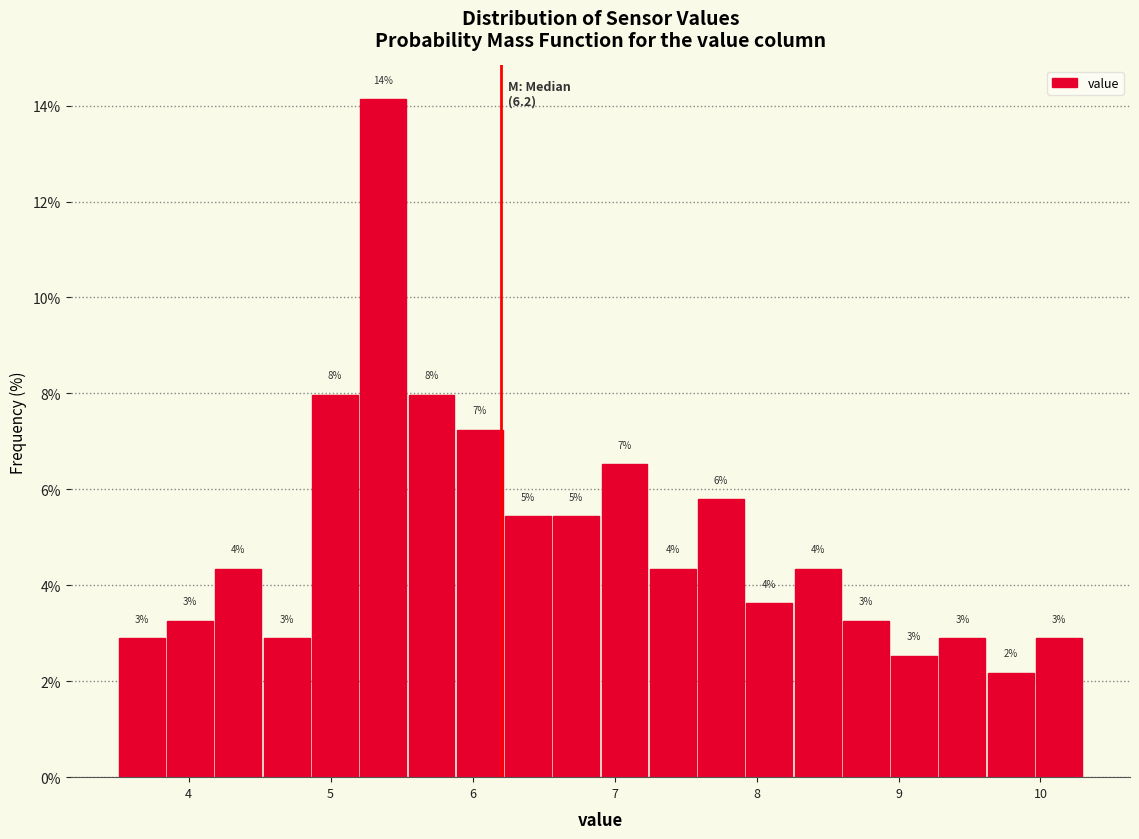

Read against the x-axis, roughly where is the centre of the tallest bar?

5.4